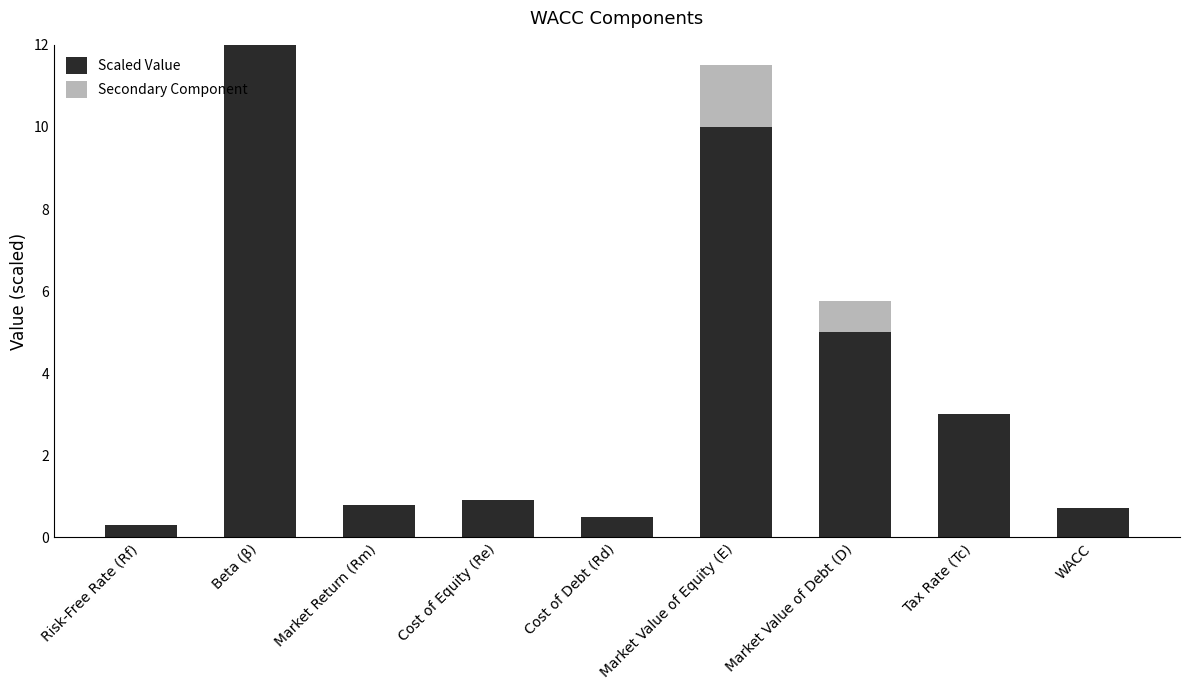

Are the bars horizontal?

No